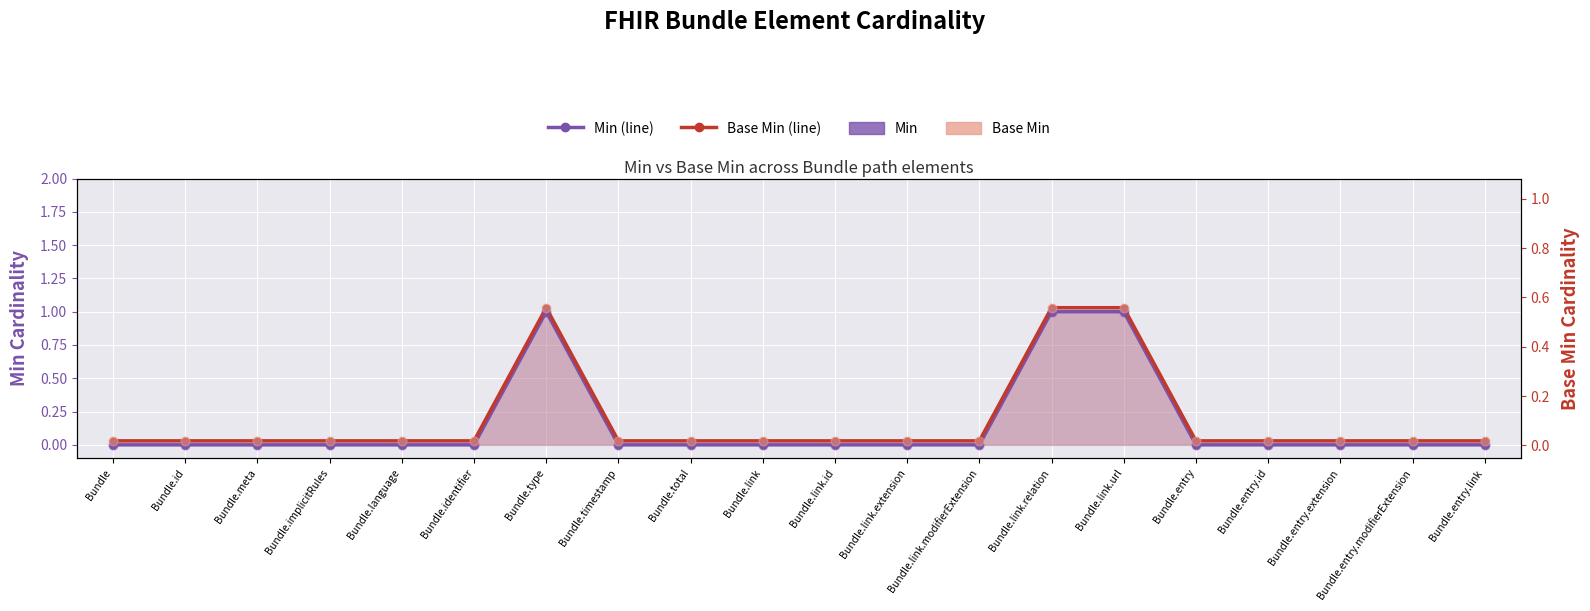

Which series reaches the maximum Y coordinate?

Base Min (line)